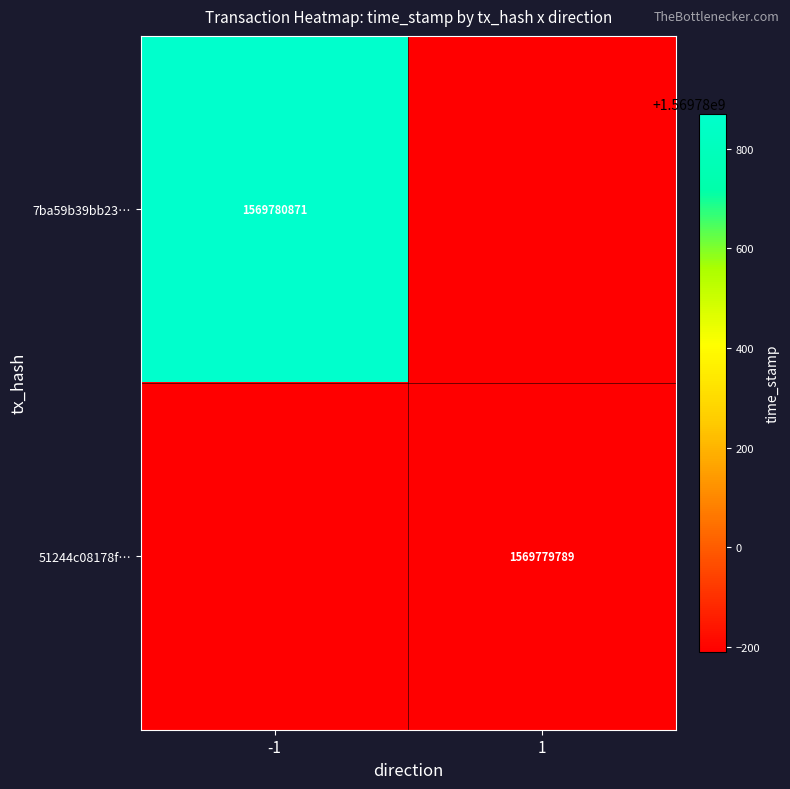

The 7ba59b39bb2356ccc7bf74b48d292aa804e27c8 series shows 2562730771 at time_stamp. True or false?

False